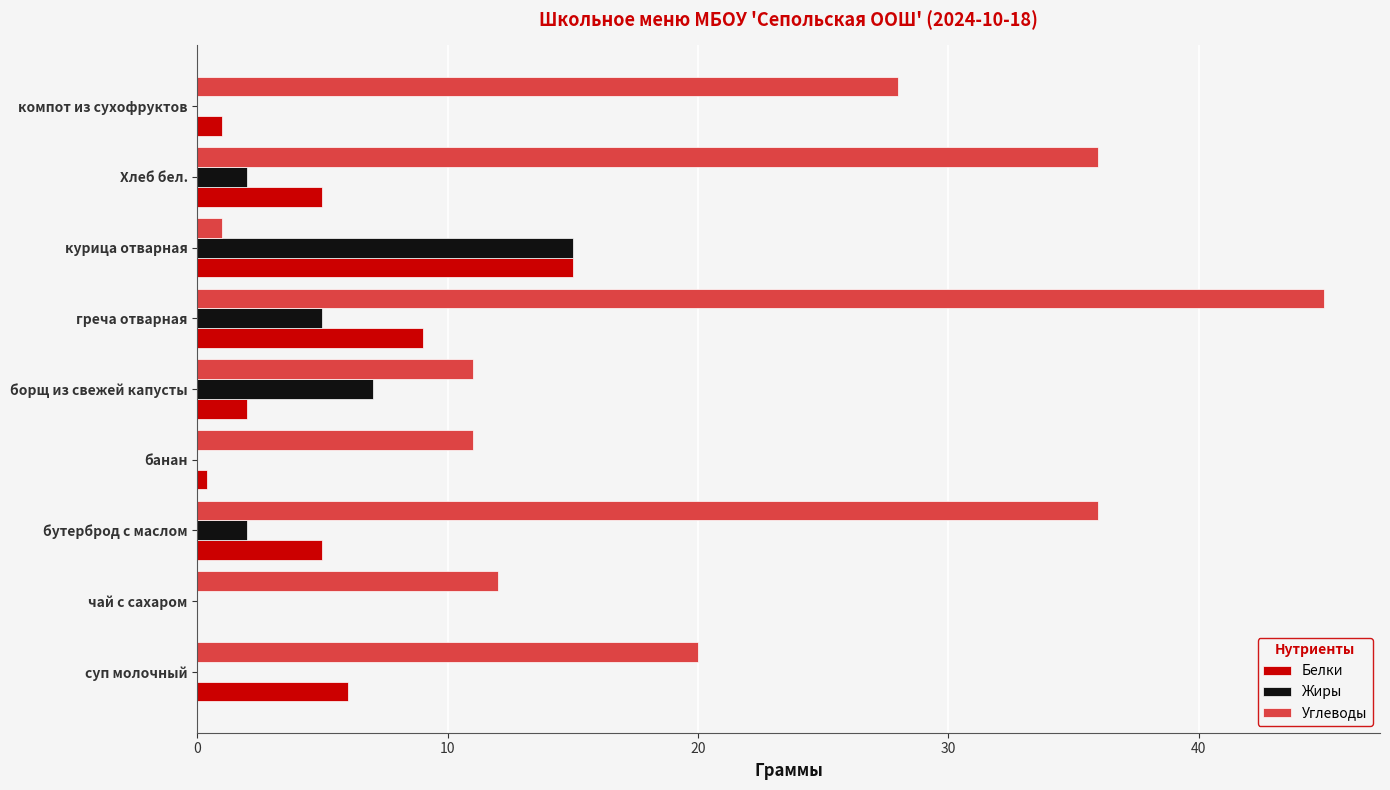

Where is Жиры nearest to the value 7?

борщ из свежей капусты